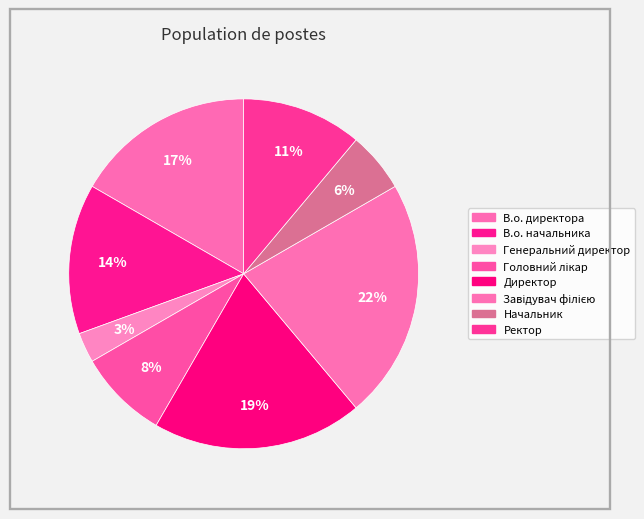

Rank the categories by value from lowest to highest.

Генеральний директор, Начальник, Головний лікар, Ректор, В.о. начальника, В.о. директора, Директор, Завідувач філією